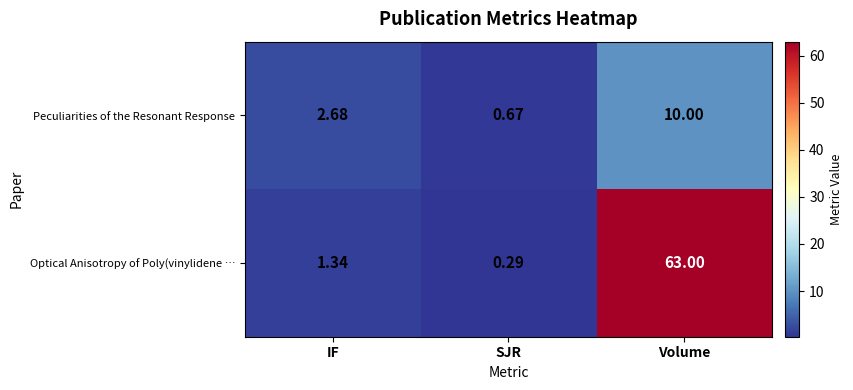

What is the spread (max minus min) of values at SJR?

0.4